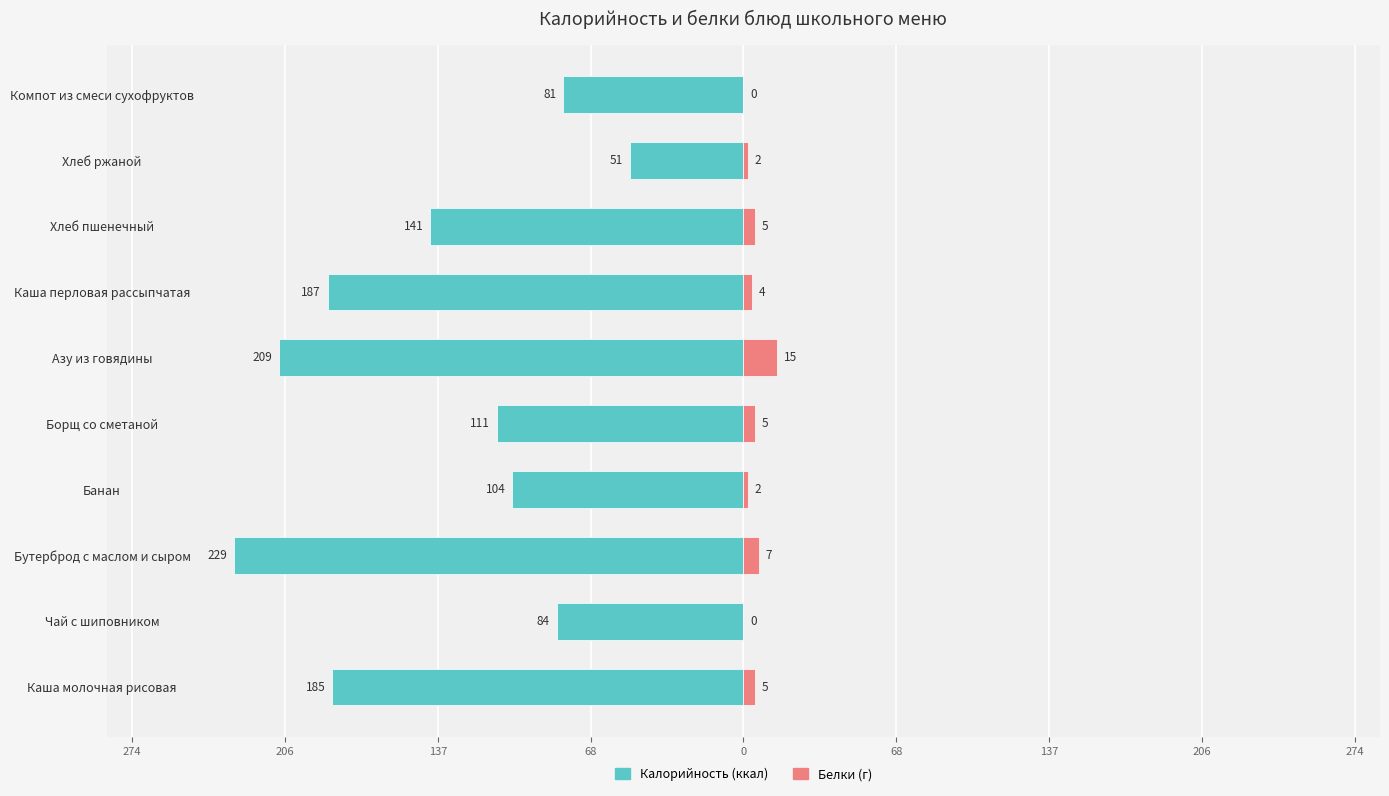

At how many categories does at least one series exceed -209?

10